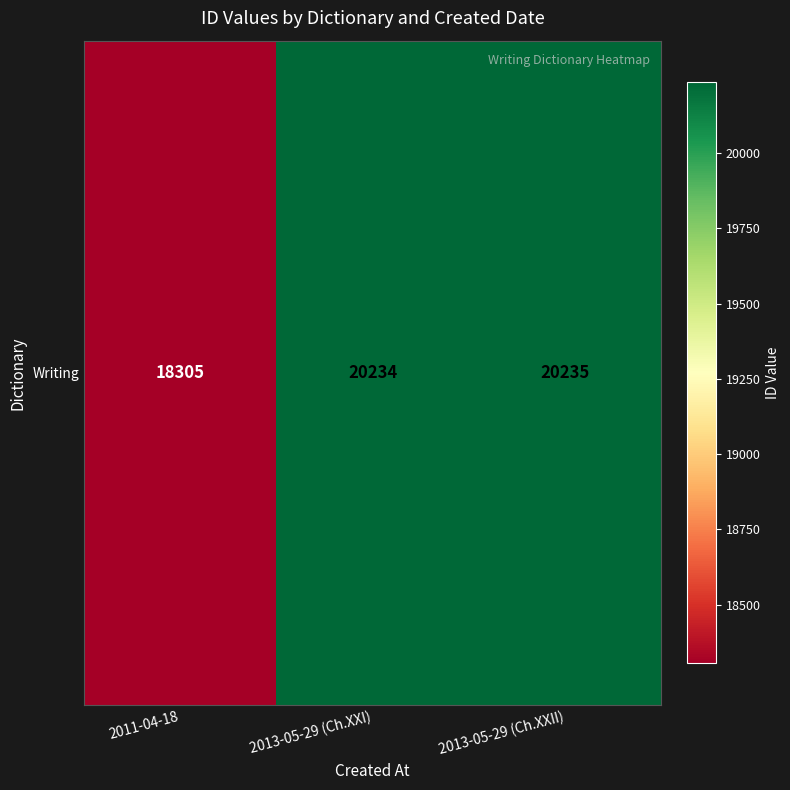

What is the sum of the values at 2011-04-18 and 2013-05-29 (Ch.XXII)?

38540